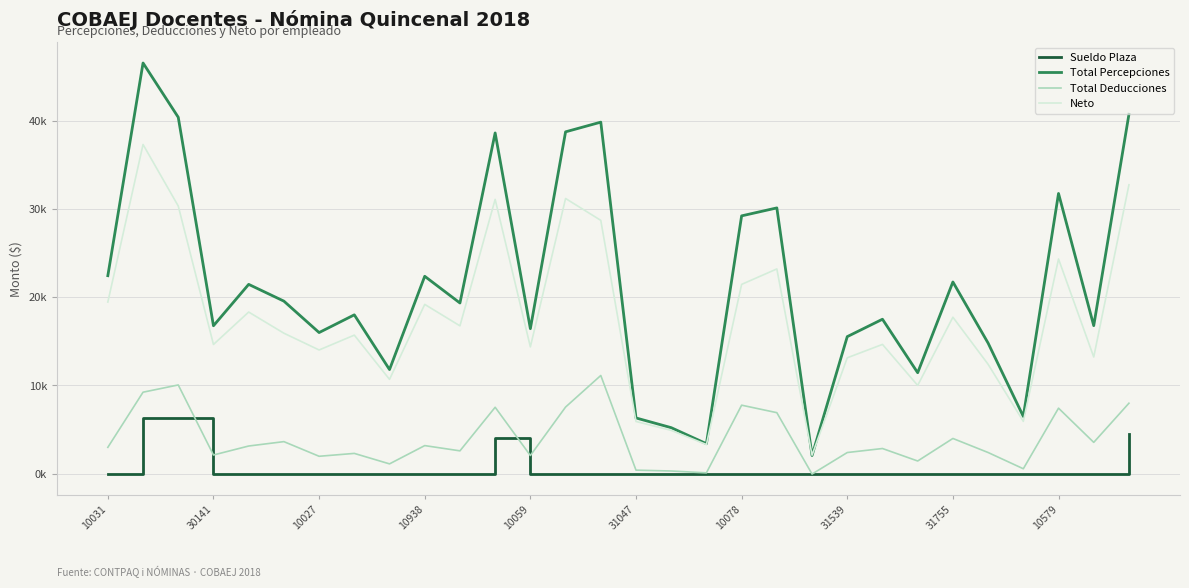

Where is Sueldo Plaza nearest to the value 3157?

11